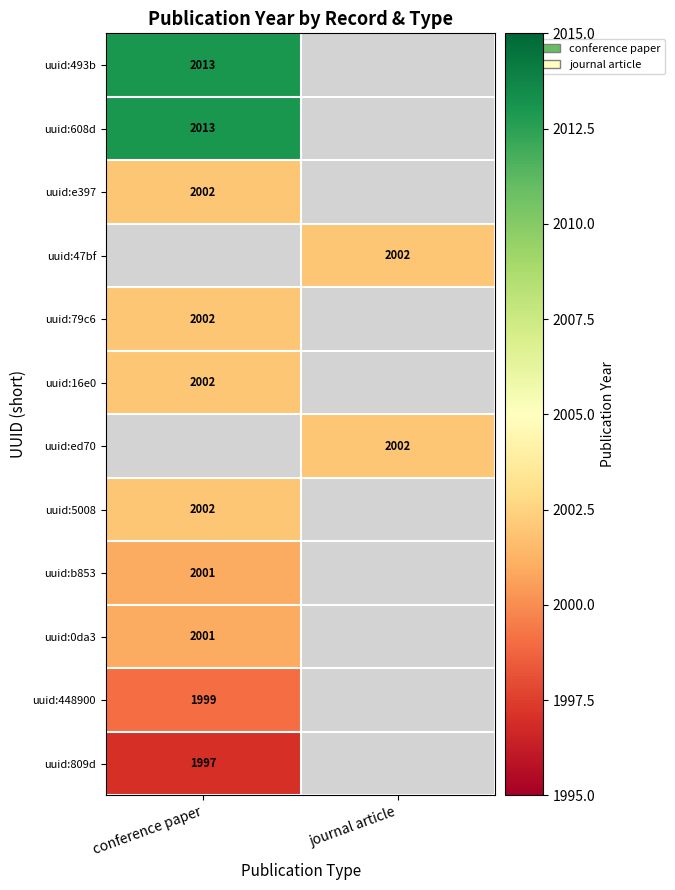

True or false: uuid:493b has a value of 2013 at conference paper.

True